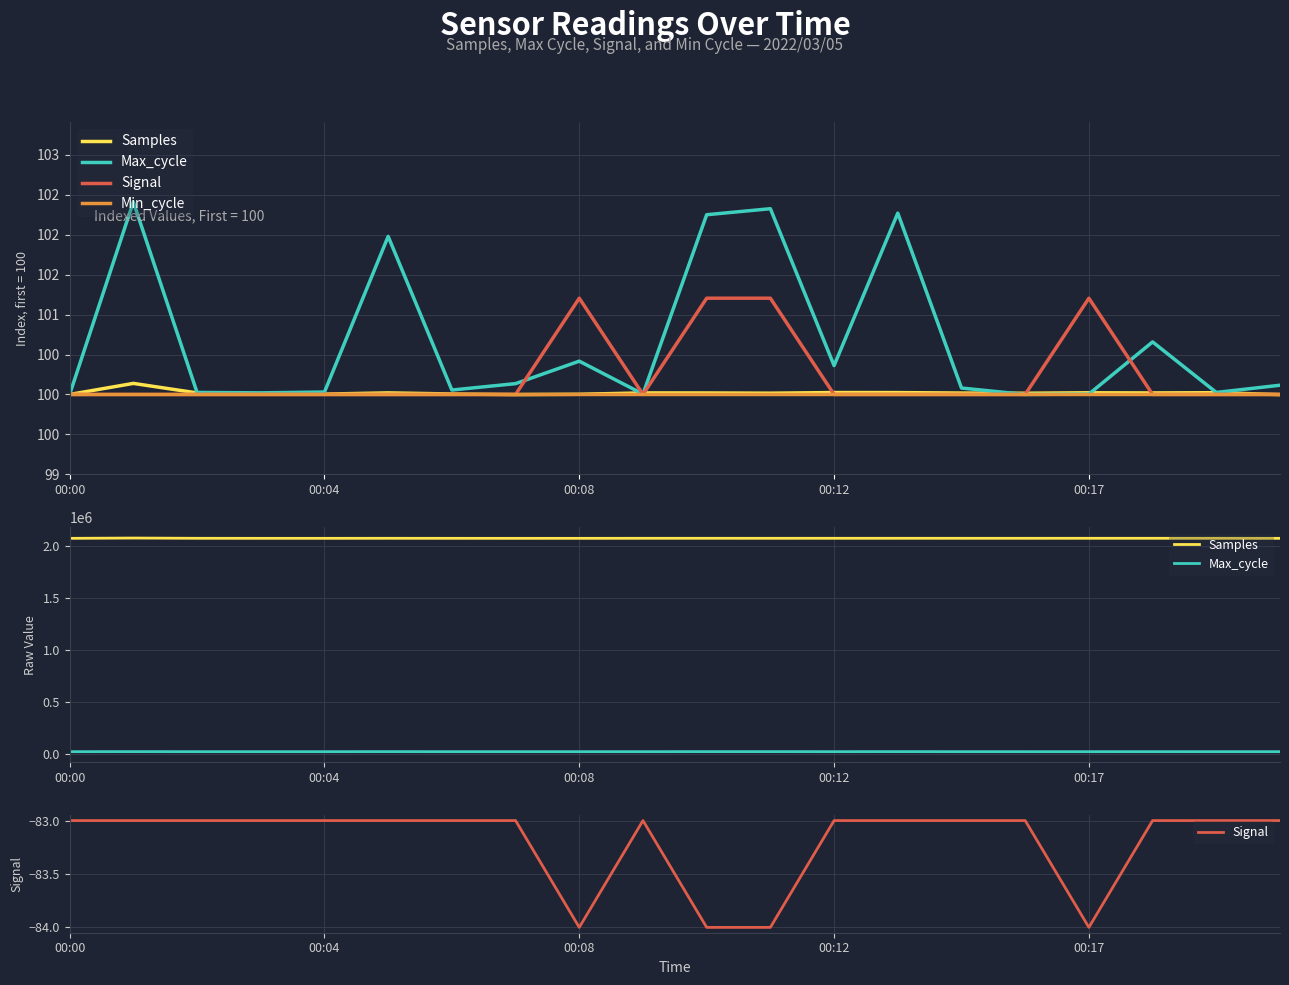

What is the difference between the highest and lowest values at 00:17?

2072394